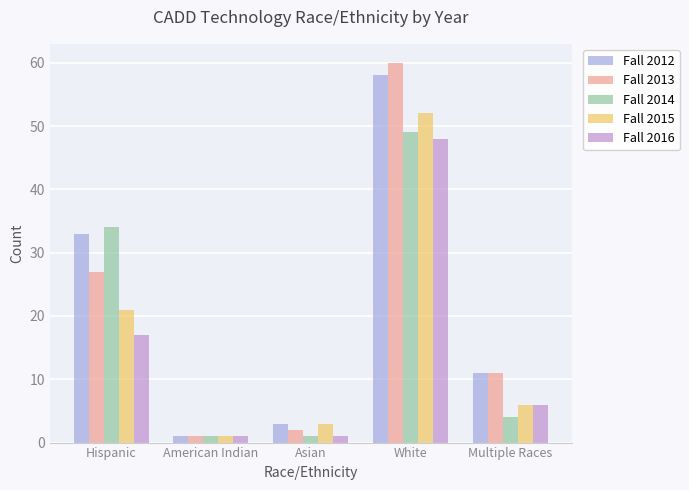

How many data points does each series have?

5